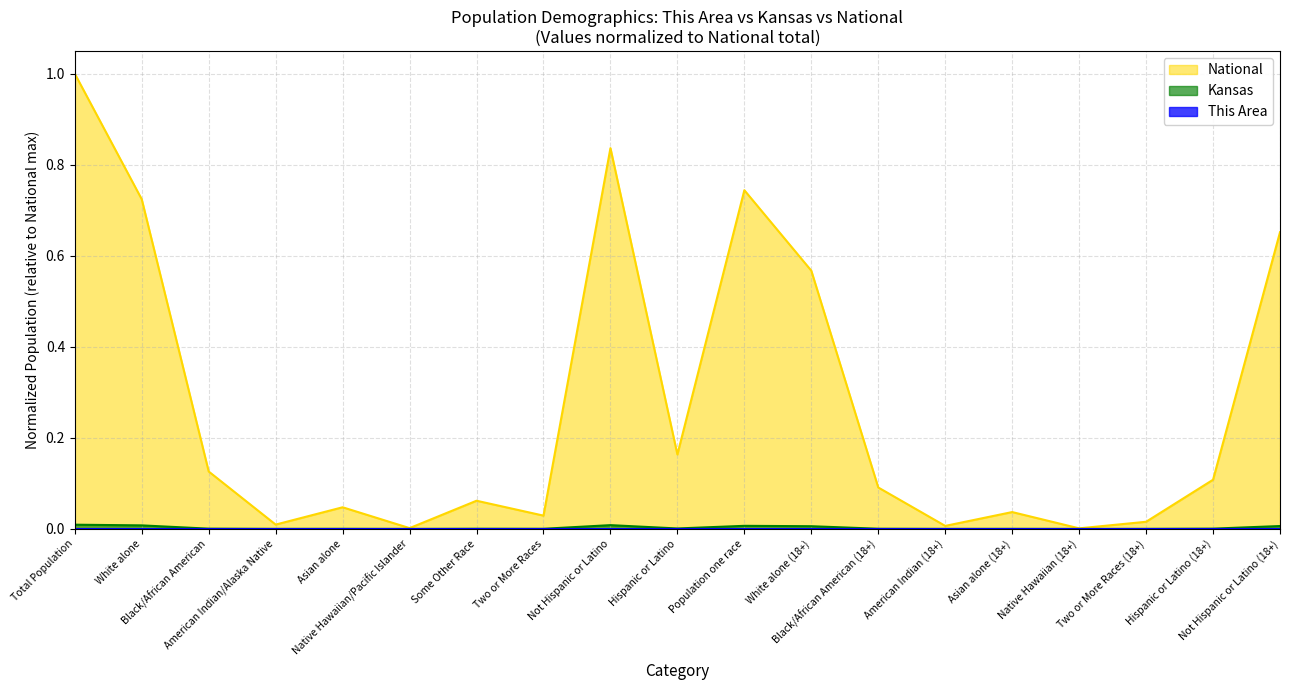

At which category is the sum across all series the highest?

Total Population